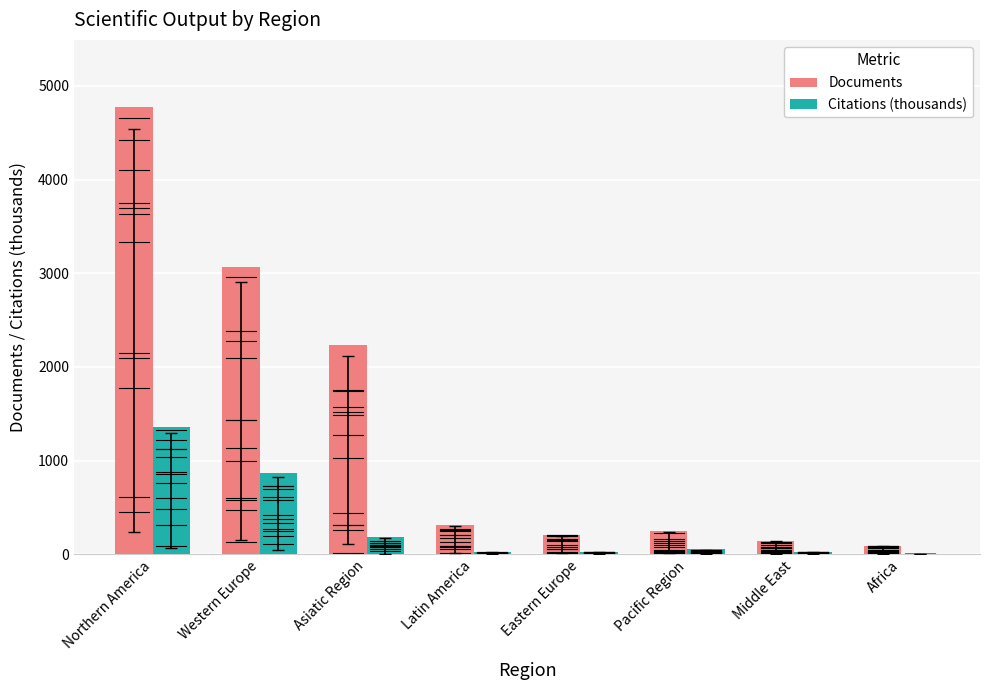

Which series has the largest total across all categories?

Documents